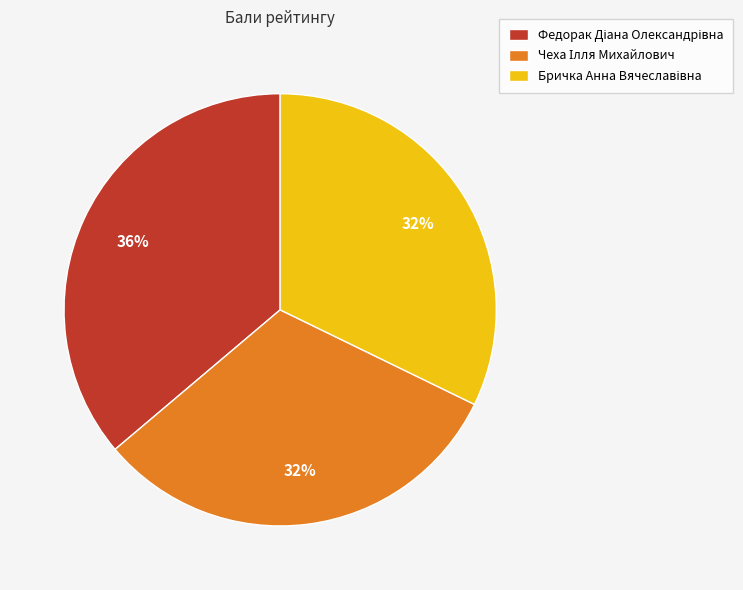

Is there any slice that represents more than half of the pie?

No